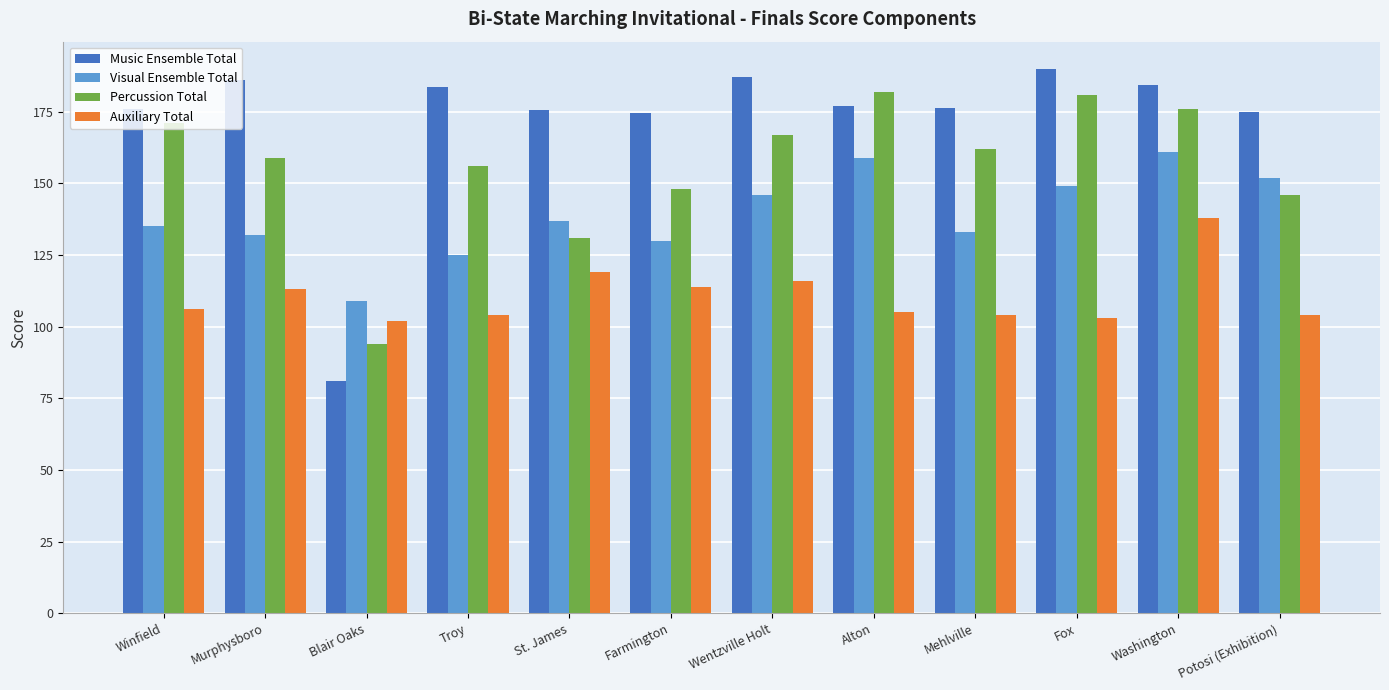

What is the difference between the second highest and minimum values in the Percussion Total series?

87.0